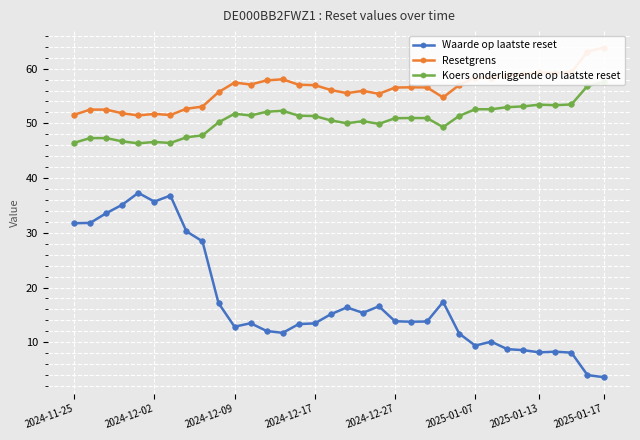

What is the lowest value of the Waarde op laatste reset series?

3.6